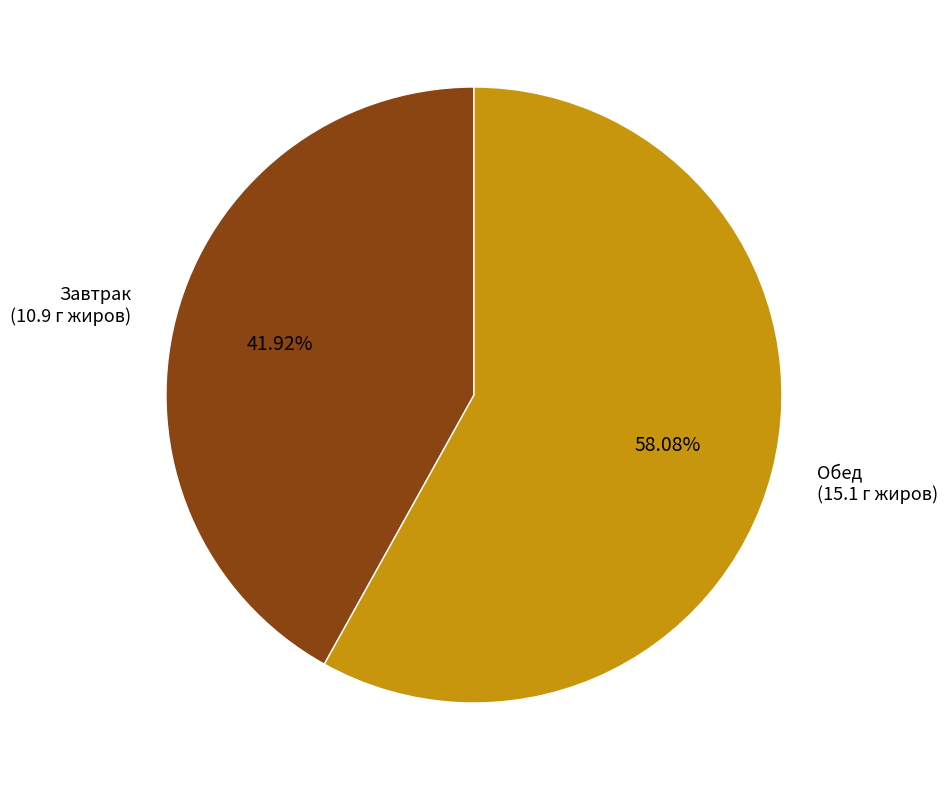

Does any single category account for the majority?

Yes